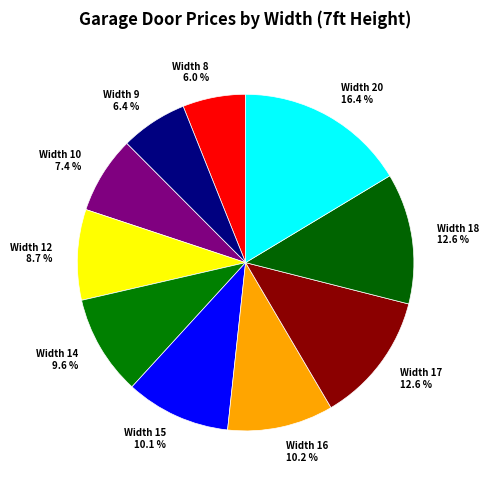

Is the sum of Width 8 and Width 17 greater than half?

No